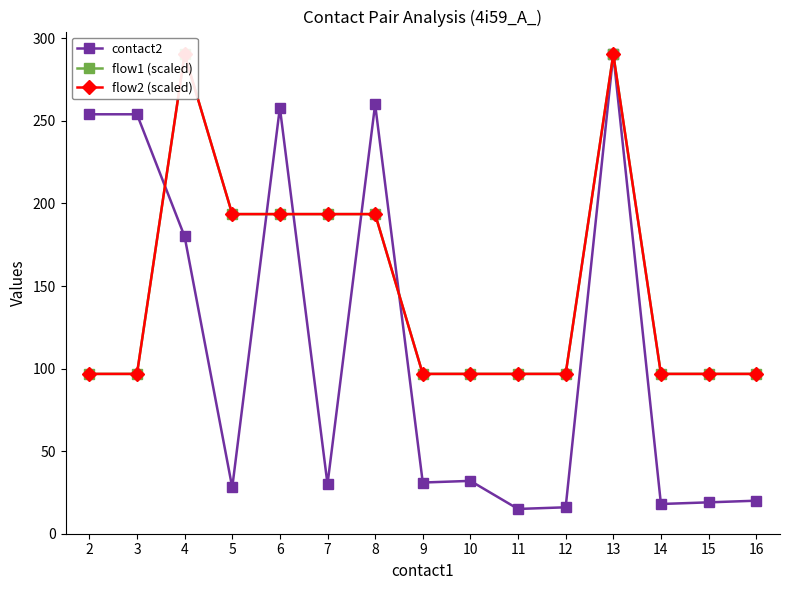

Where is the first local minimum for contact2?

5